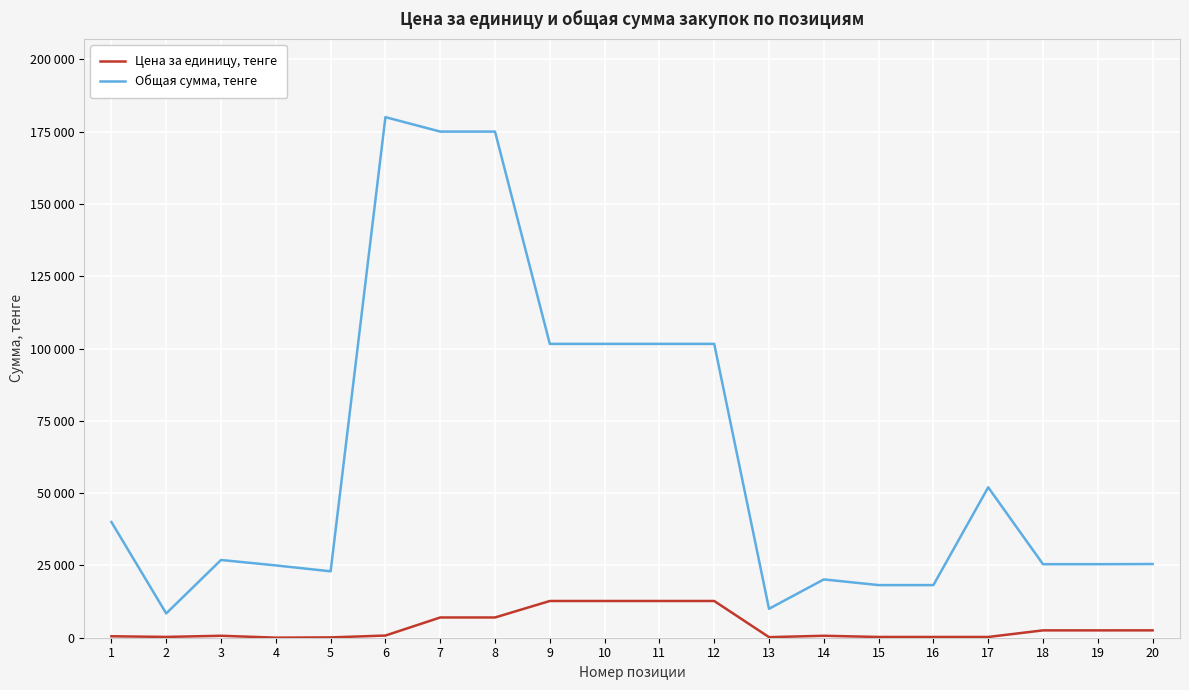

True or false: Общая сумма, тенге and Цена за единицу, тенге intersect in this chart.

False